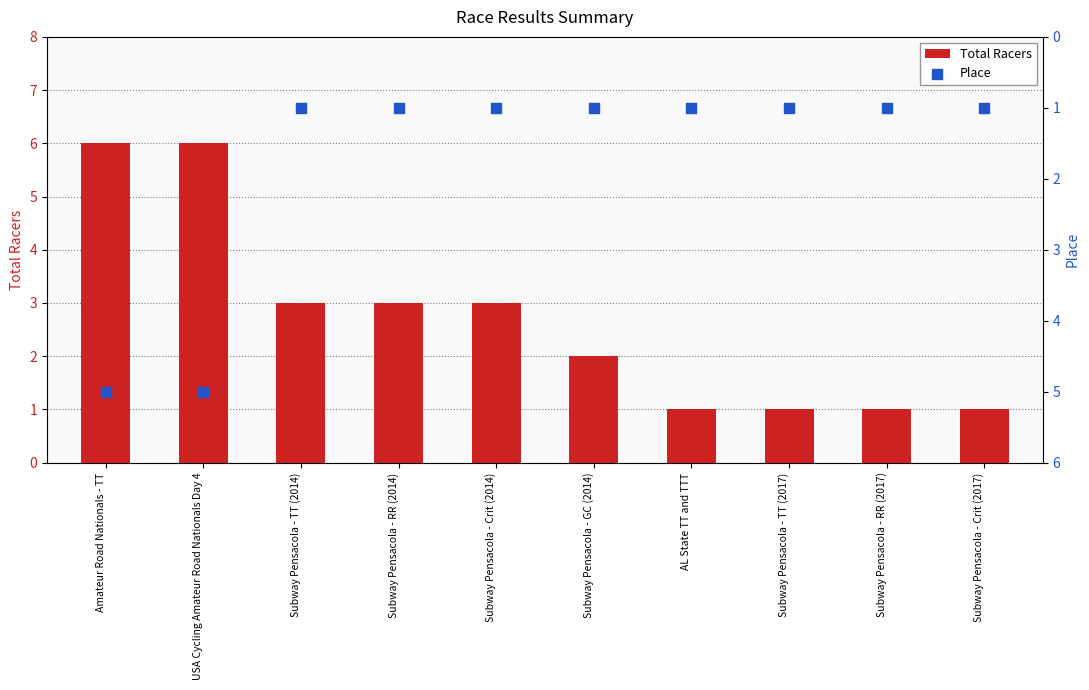

What are all the series names shown in the legend?

Total Racers, Place